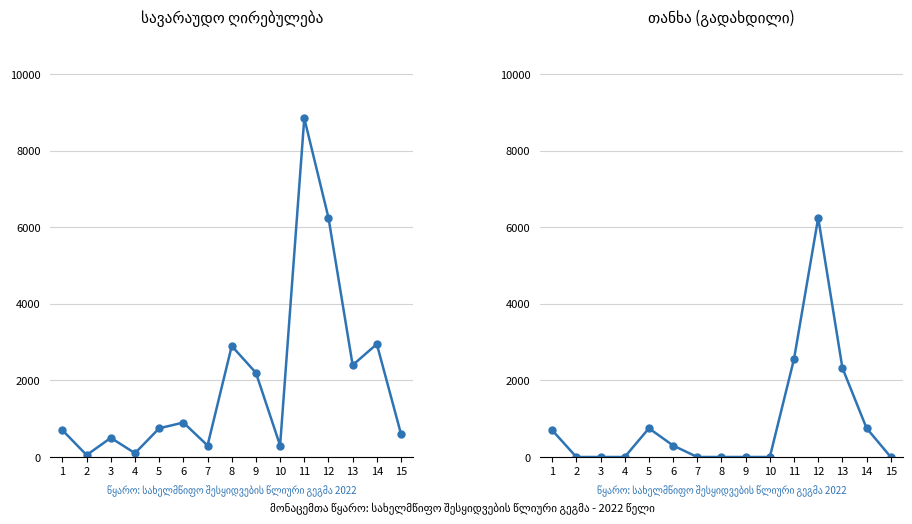

Where does the სავარაუდო ღირებულება series first go above 750?

6